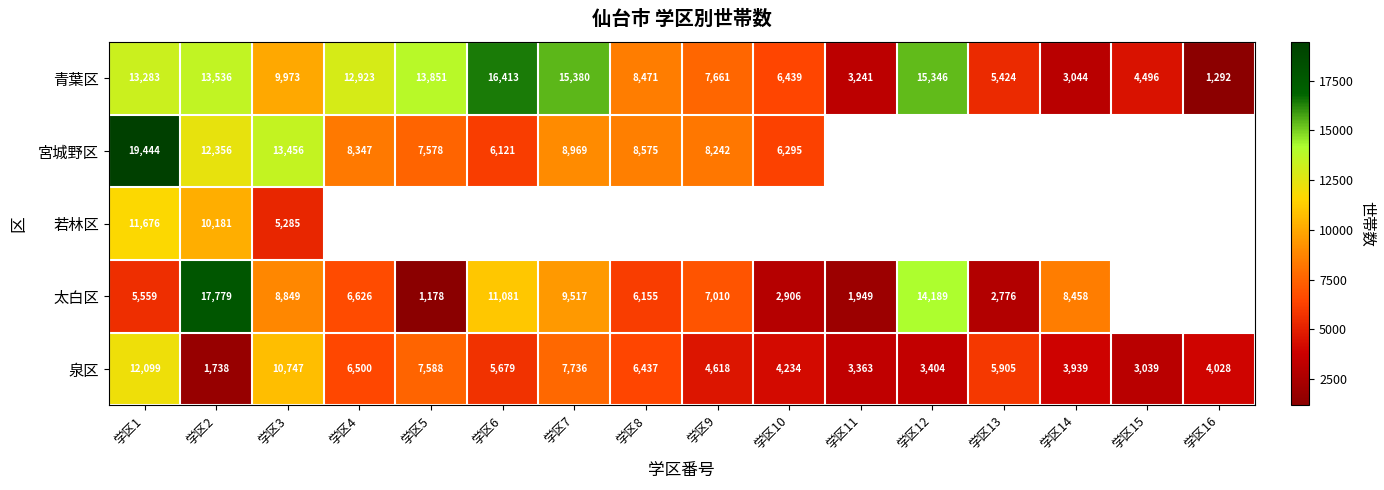

Between 学区14 and 学区1, which is larger?

学区1